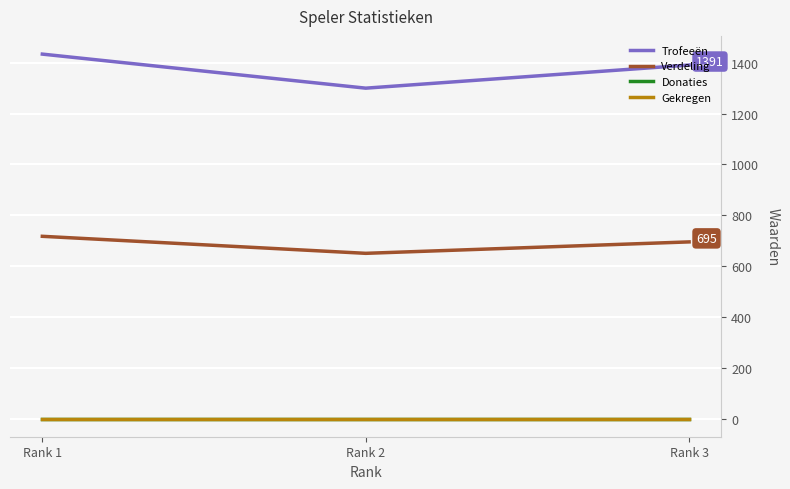

What is the greatest value displayed?

1434